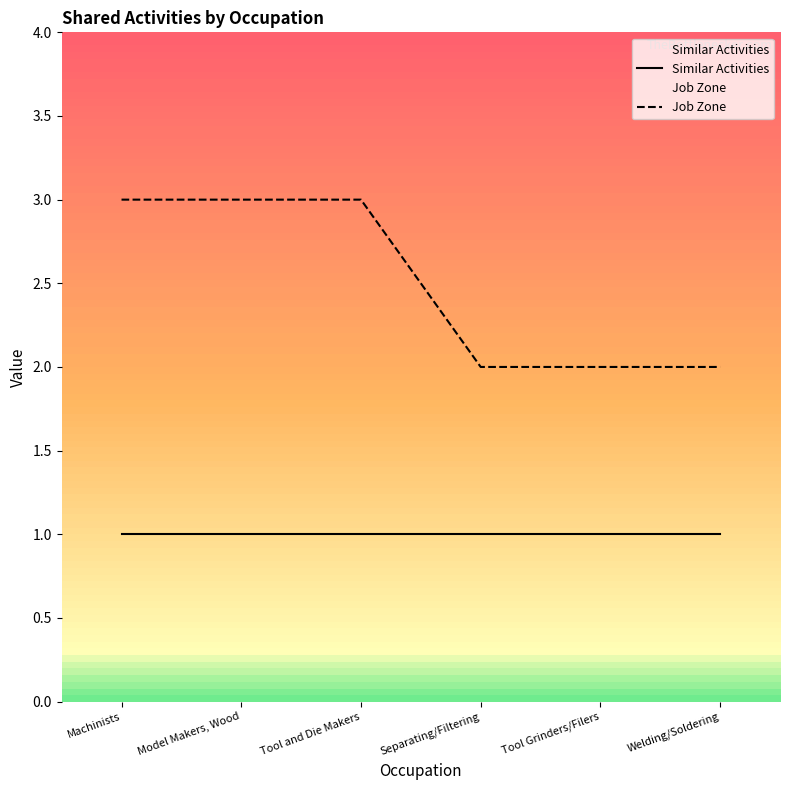

Rank the series at Separating/Filtering from lowest to highest value.

Similar Activities, Job Zone